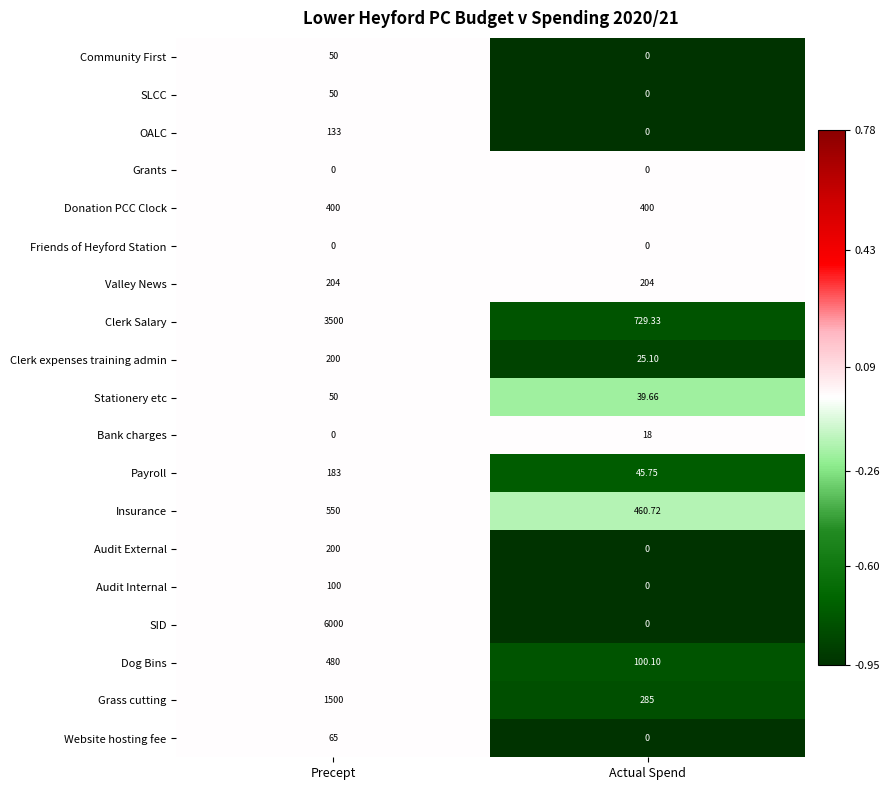

Is the value of Audit Internal at Precept greater than the value of Insurance at Precept?

No